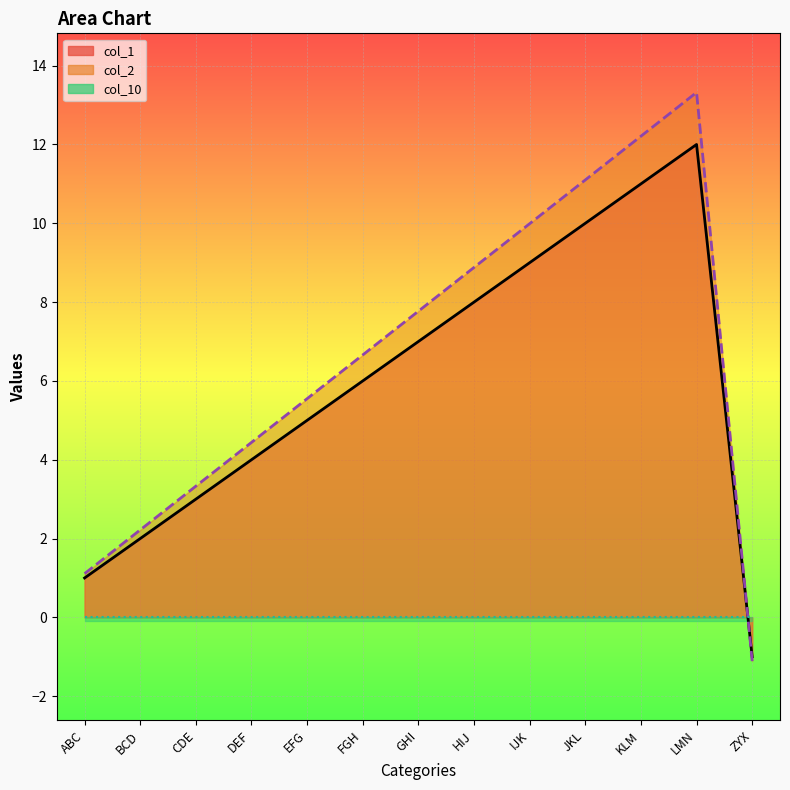

How many lines are shown in the chart?

2